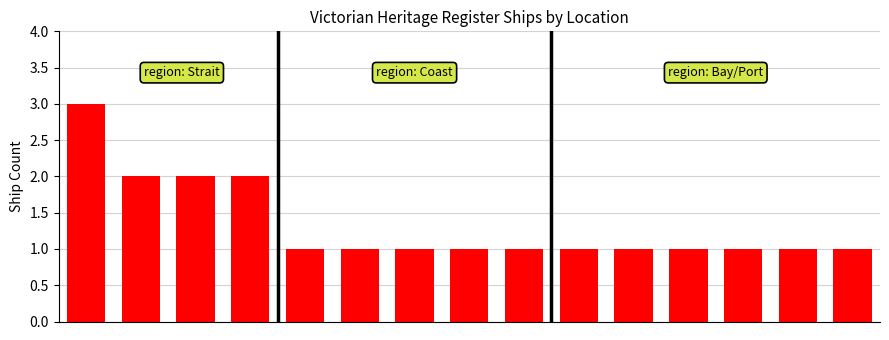

Reading right to left, list all the values displayed in this chart.

1	1	1	1	1	1	1	1	1	1	1	2	2	2	3